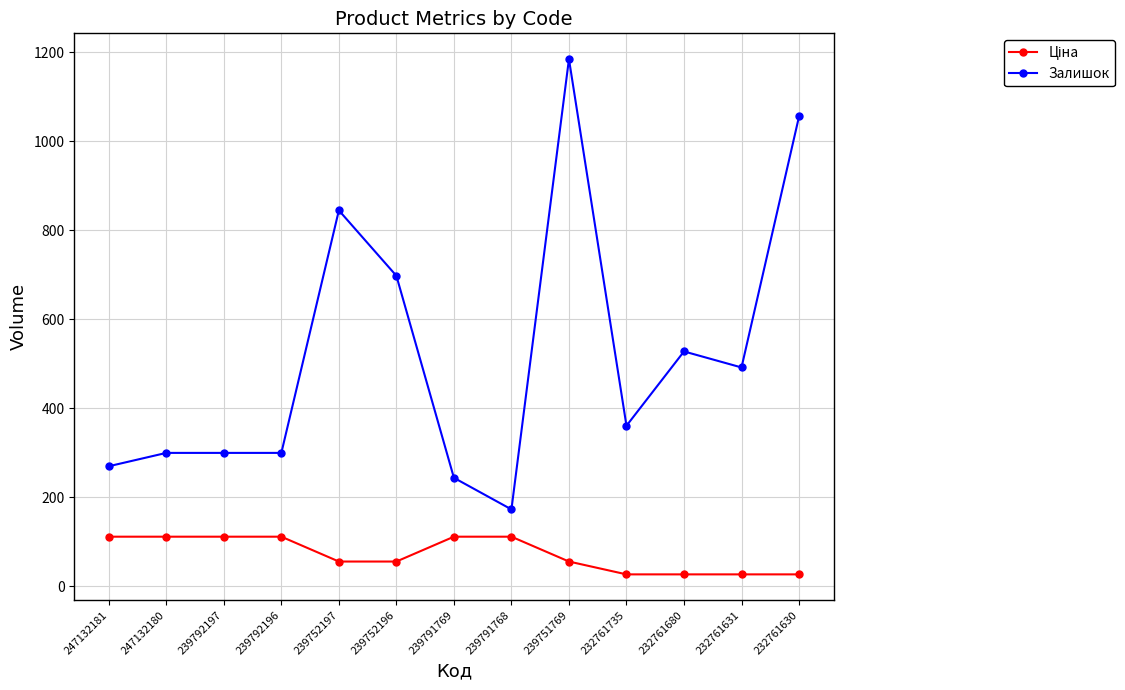

Where is Залишок nearest to the value 679?

239752196